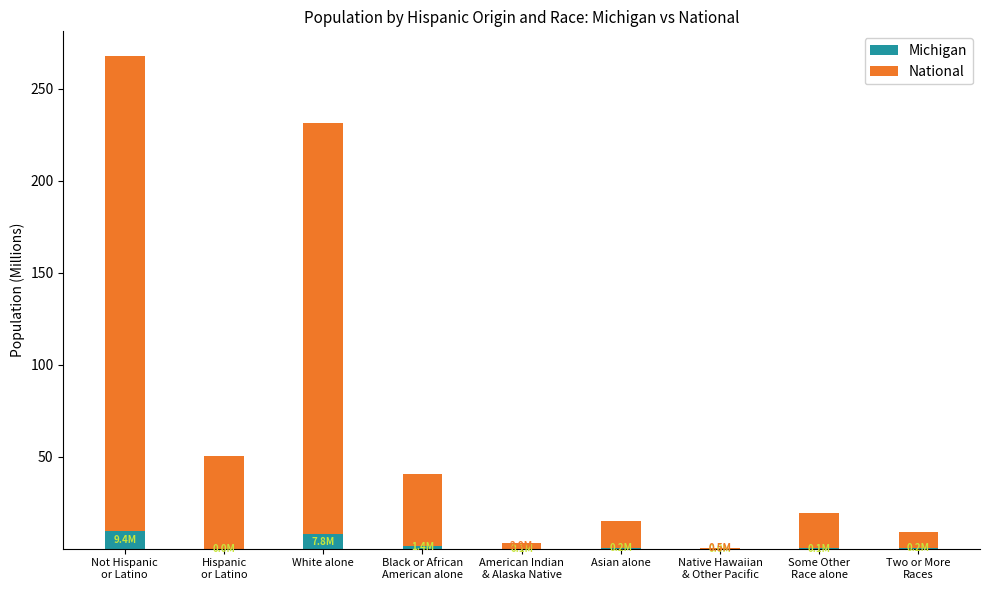

What are all the series names shown in the legend?

Michigan, National